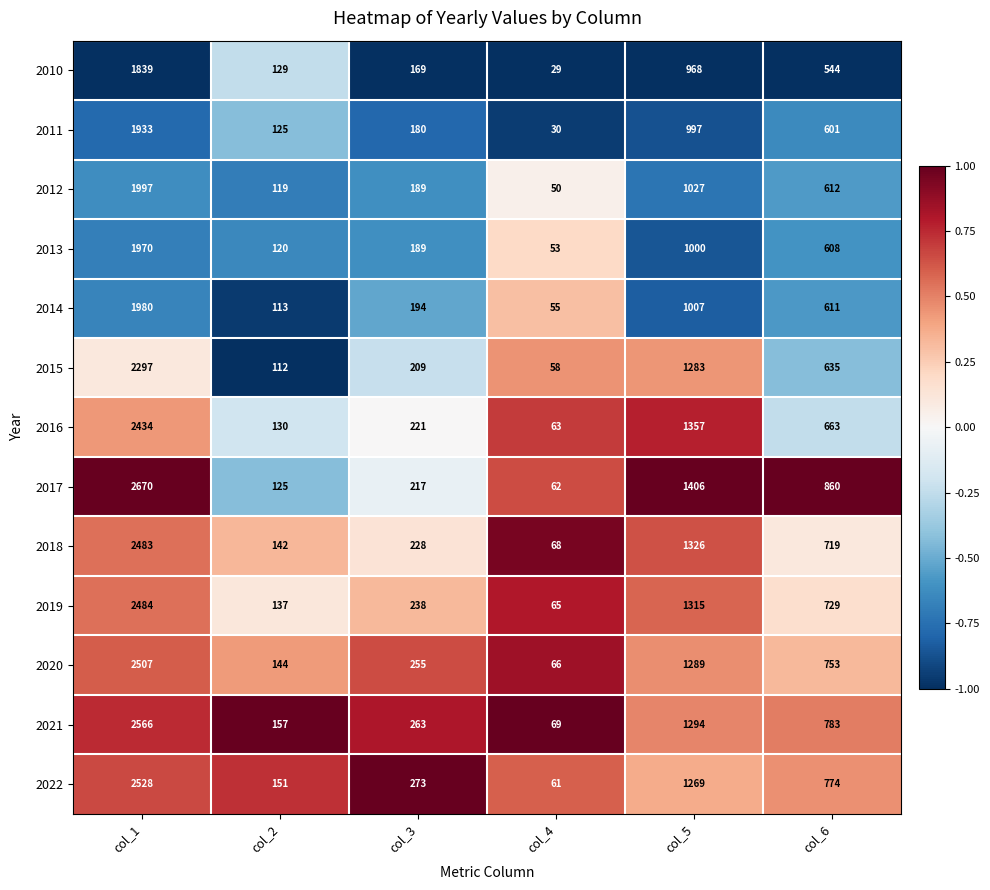

What is the difference between the maximum and minimum values in the 2017 series?

2608